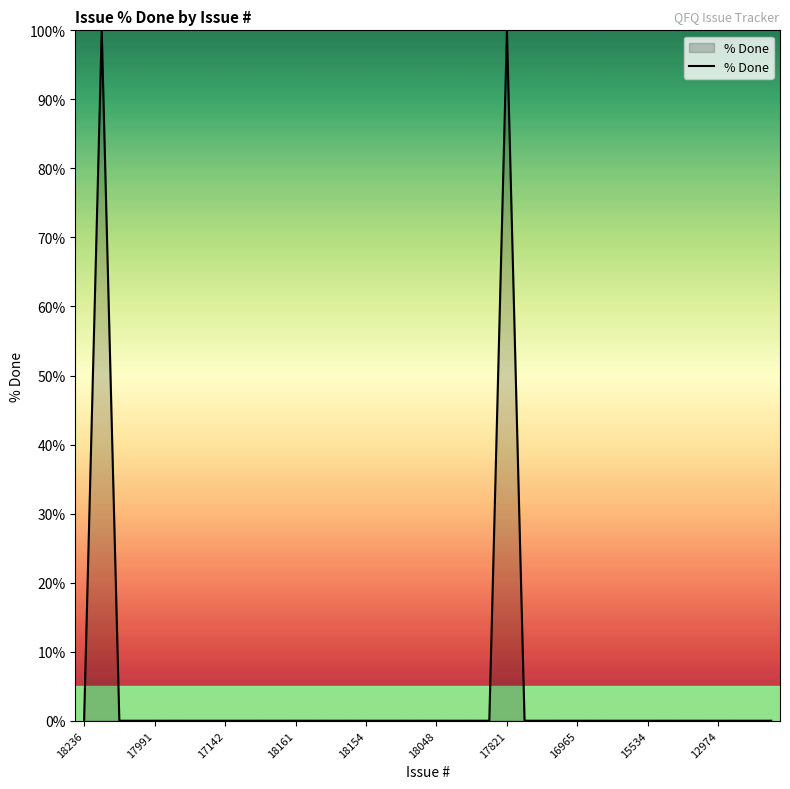

What is the difference between the maximum and minimum values?

100